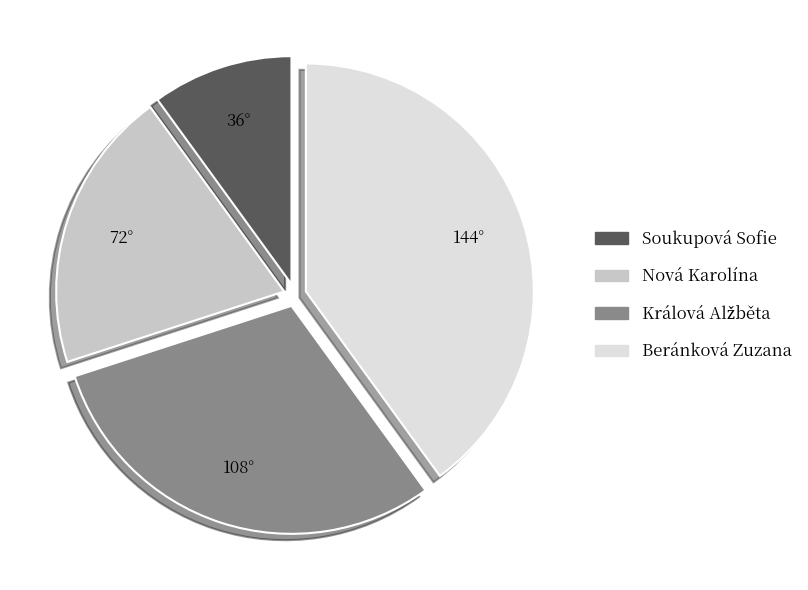

Combined, do Soukupová Sofie and Nová Karolína account for over 50%?

No